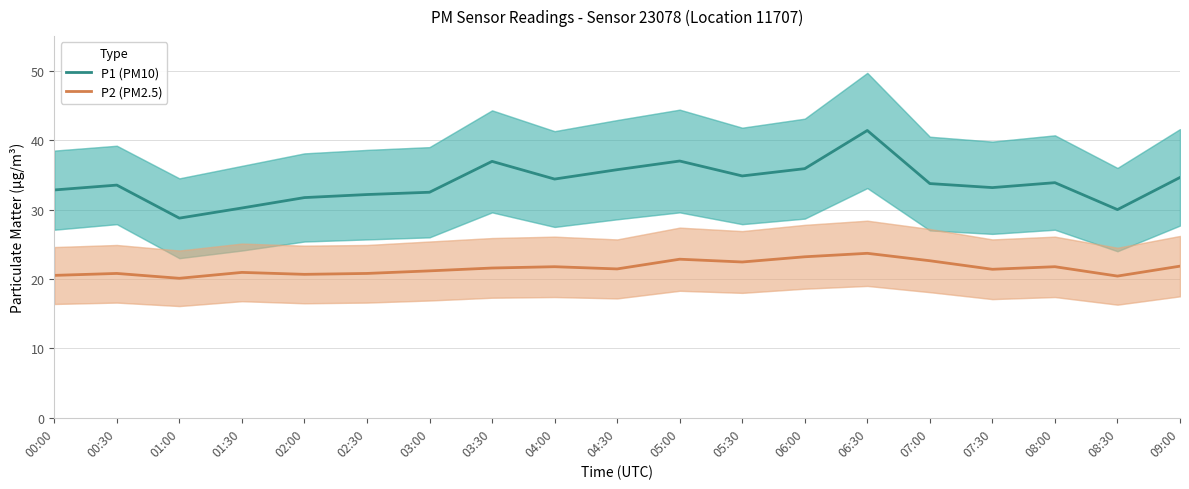

What are all the series names shown in the legend?

P1 (PM10), P2 (PM2.5)